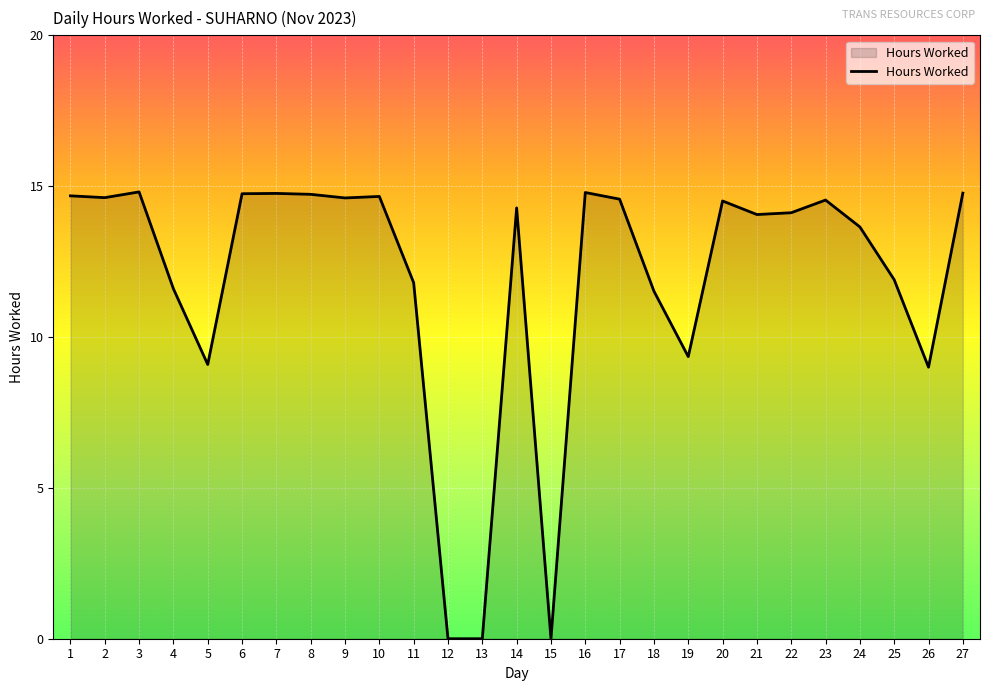

The value at 21 is 9.3. True or false?

False